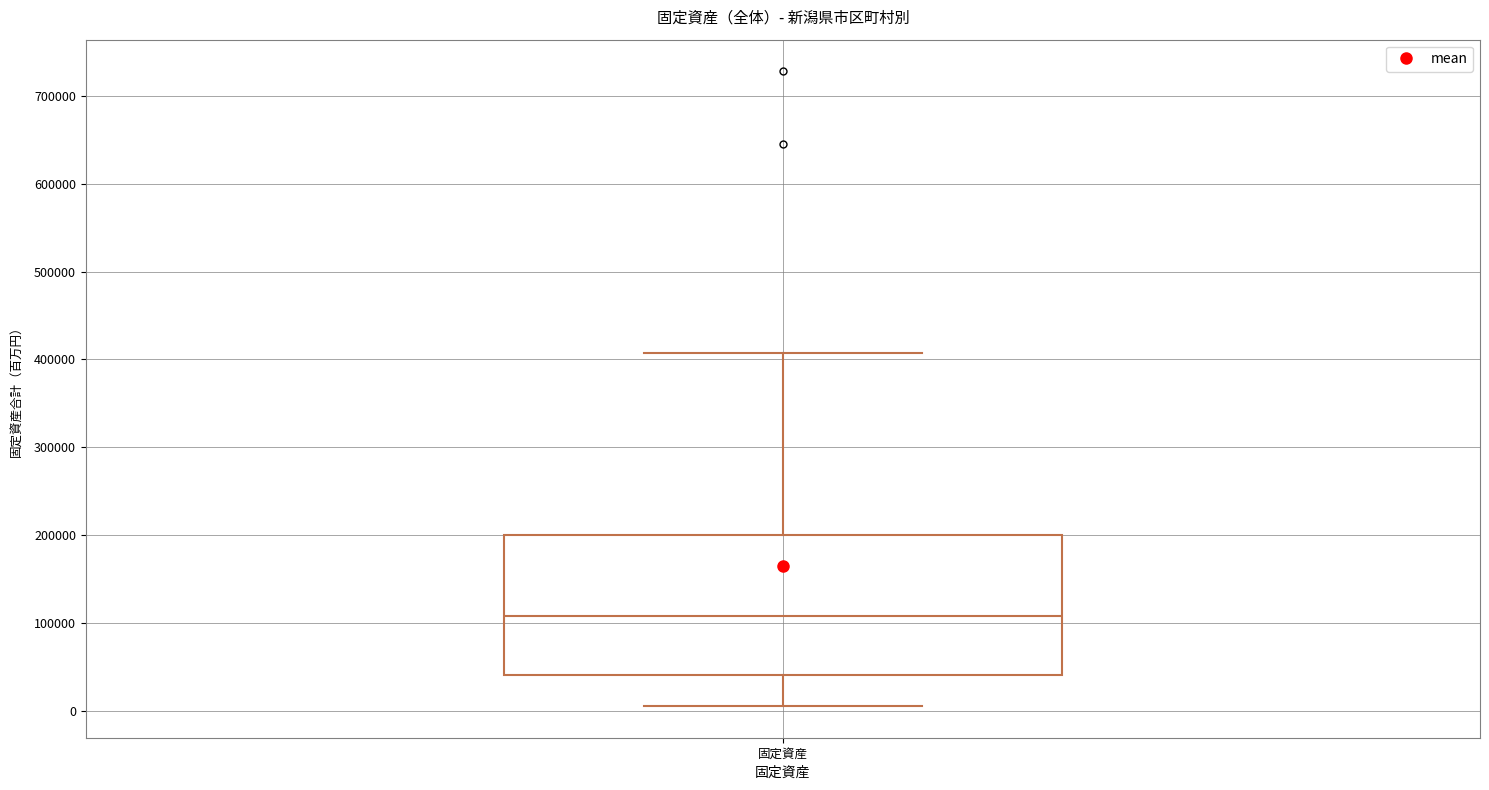

Where is the lower edge of the box for 固定資産 on the y-axis? The values are not printed on the chart, so give them approximately, as read against the axis.

40000